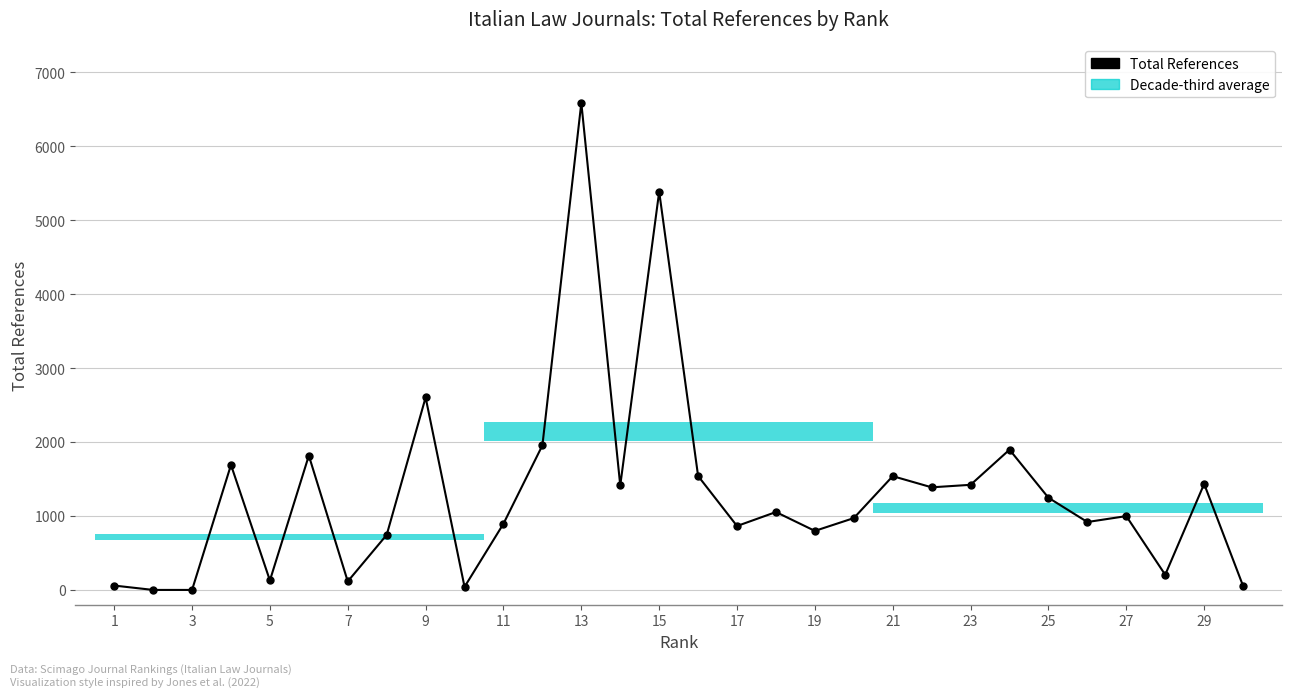

What is the greatest value displayed?

6584